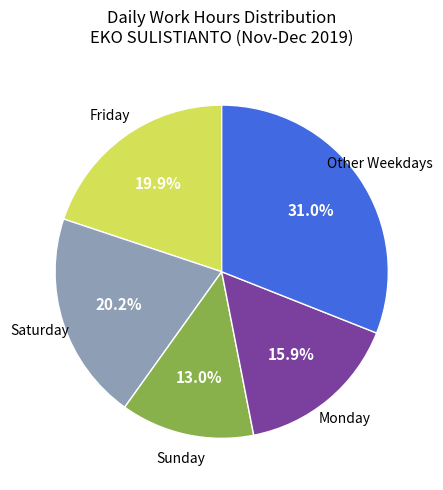

Does any single category account for the majority?

No